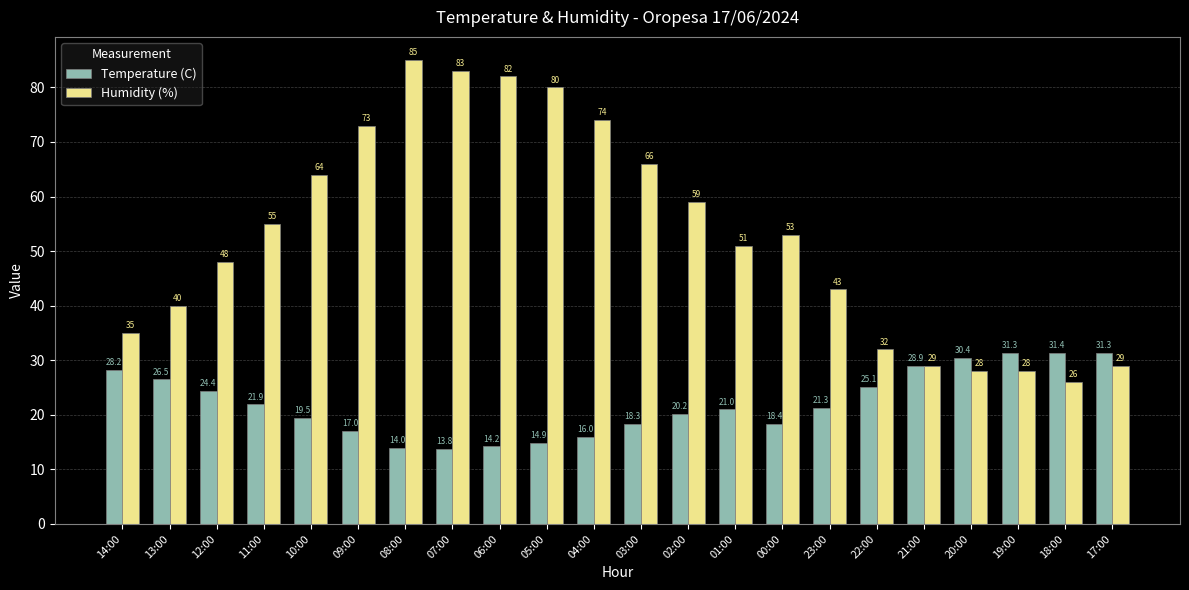

What is the greatest value displayed?

85.0